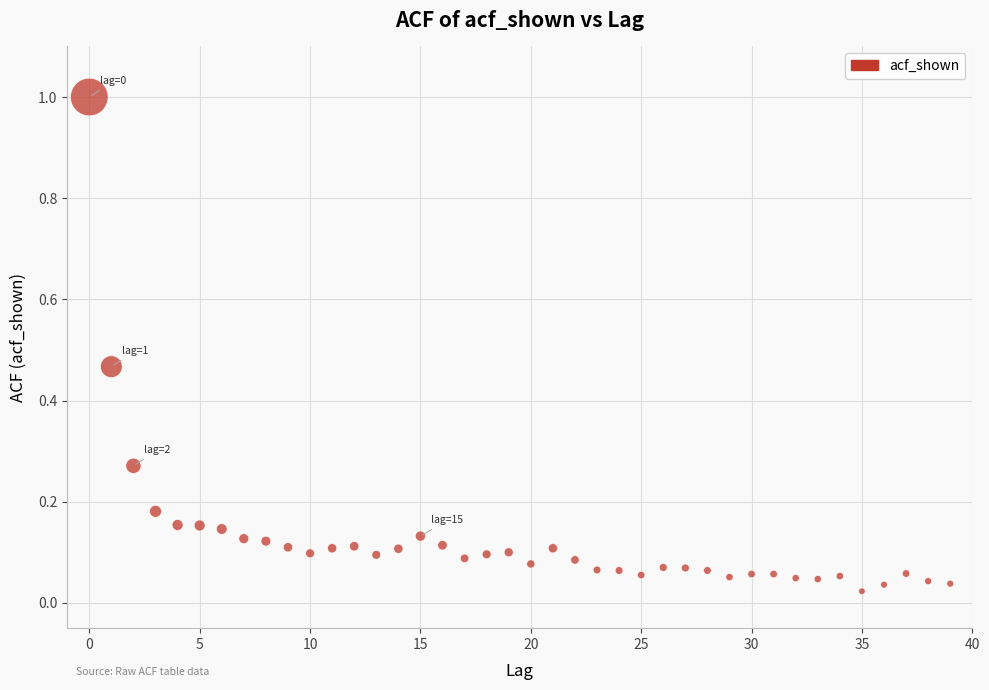

What is the range of Y values (max minus min)?

1.0